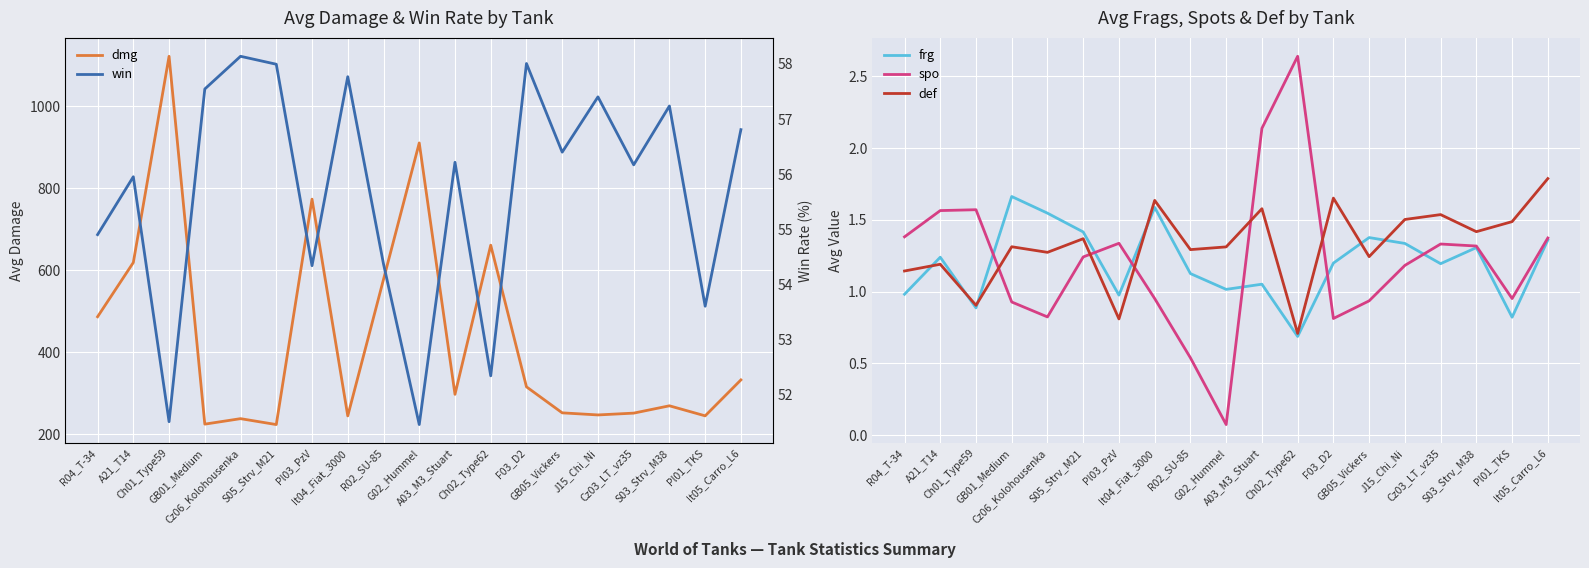

What is the sum of the def values at Cz06_Kolohousenka and S05_Strv_M21?

2.6